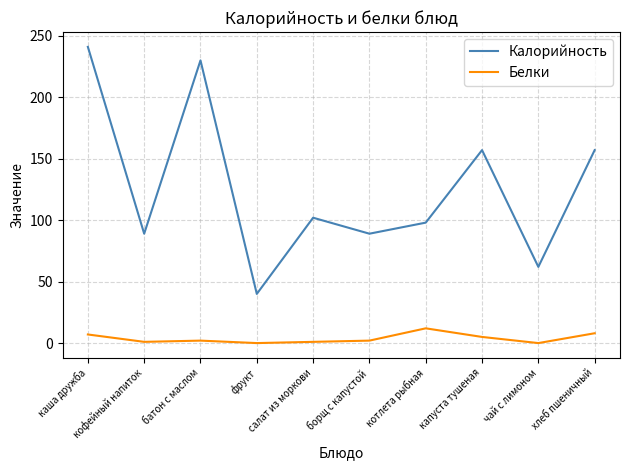

Which series has the widest spread of values?

Калорийность